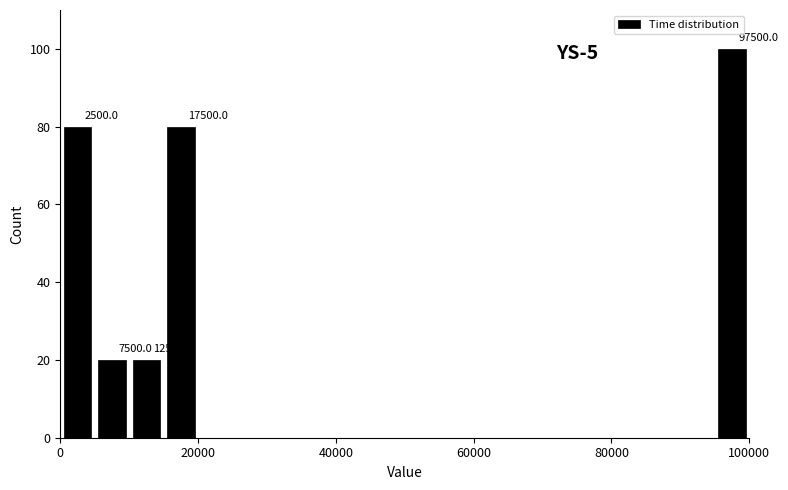

Read against the x-axis, roughly where is the centre of the tallest bar?

98000